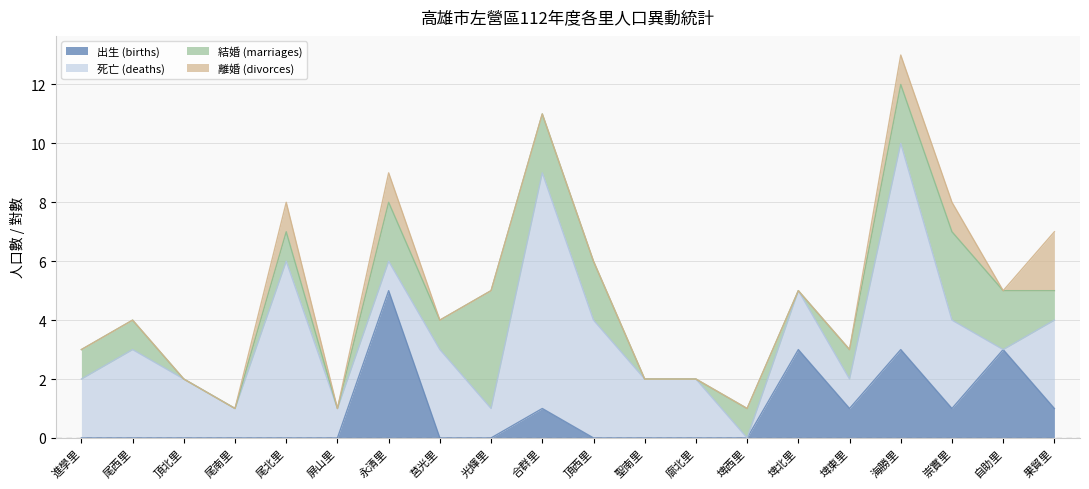

The 出生 (births) series shows 3 at 自助里. True or false?

True